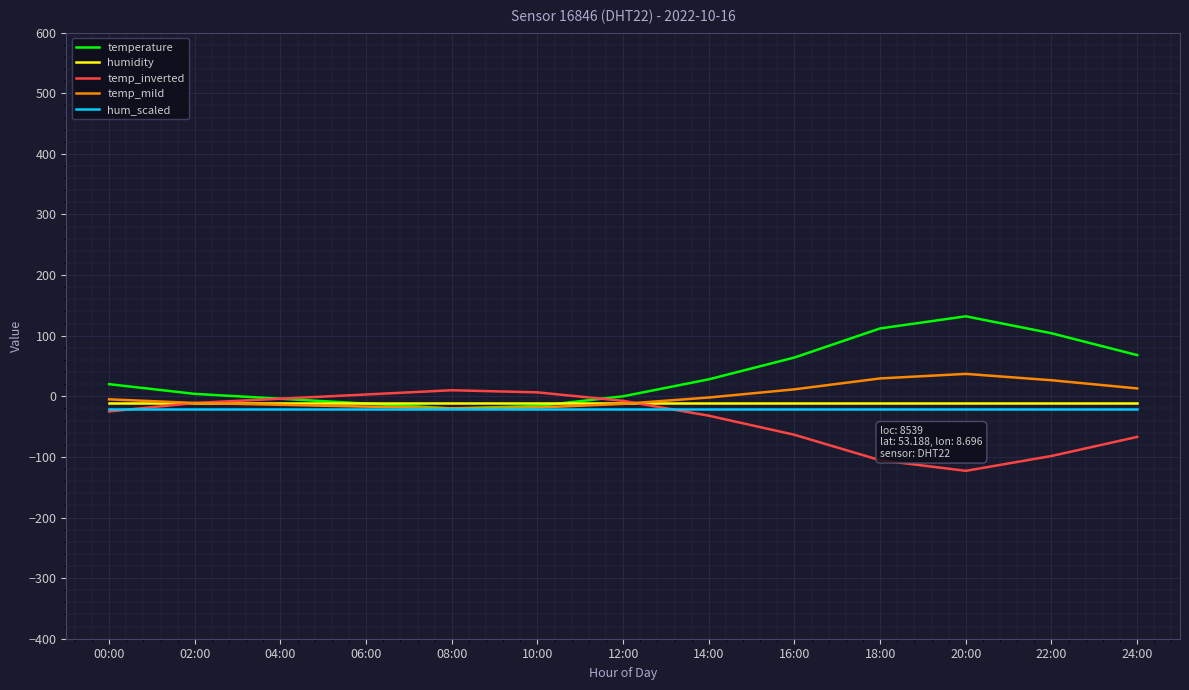

The value of temperature at 16:00 is 64.0. True or false?

True